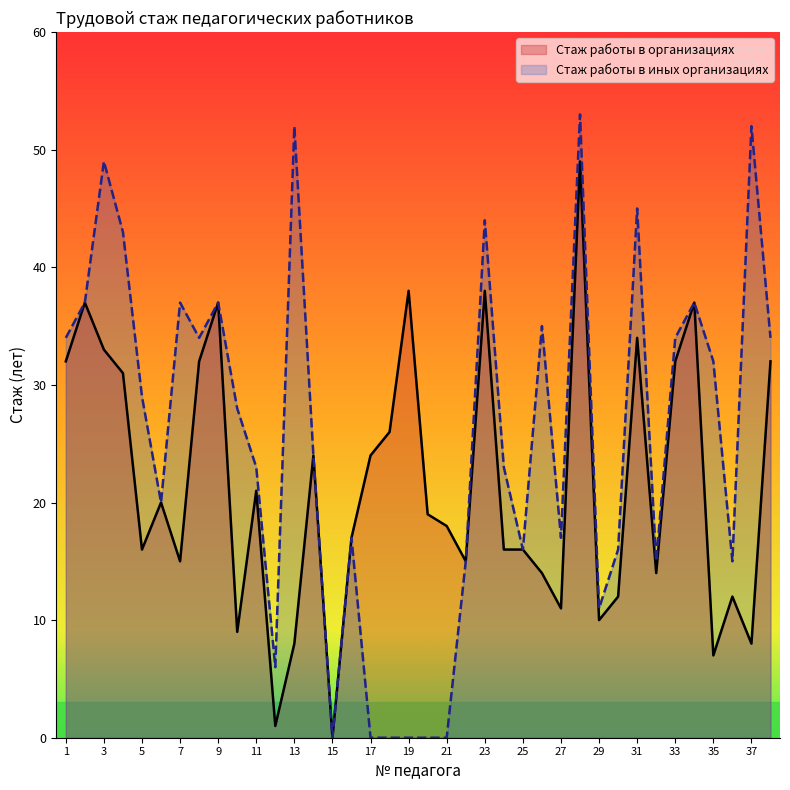

What is the approximate value of Стаж работы в организациях at 10, to the nearest 5?

10